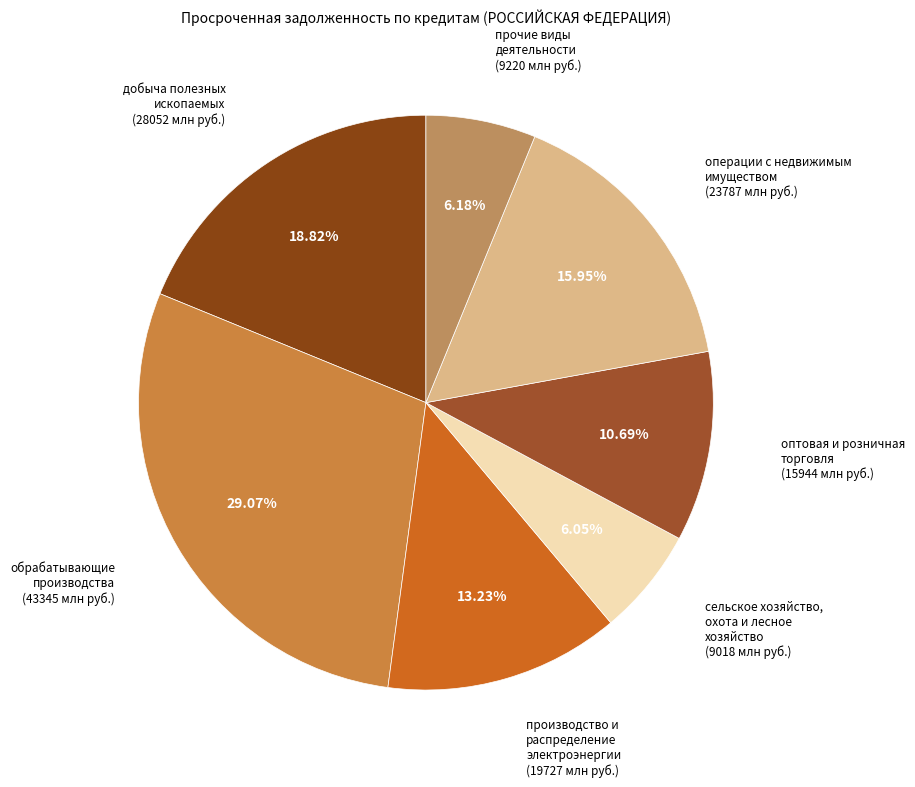

What percentage is the сельское хозяйство, охота и лесное хозяйство slice, to the nearest percent?

6%